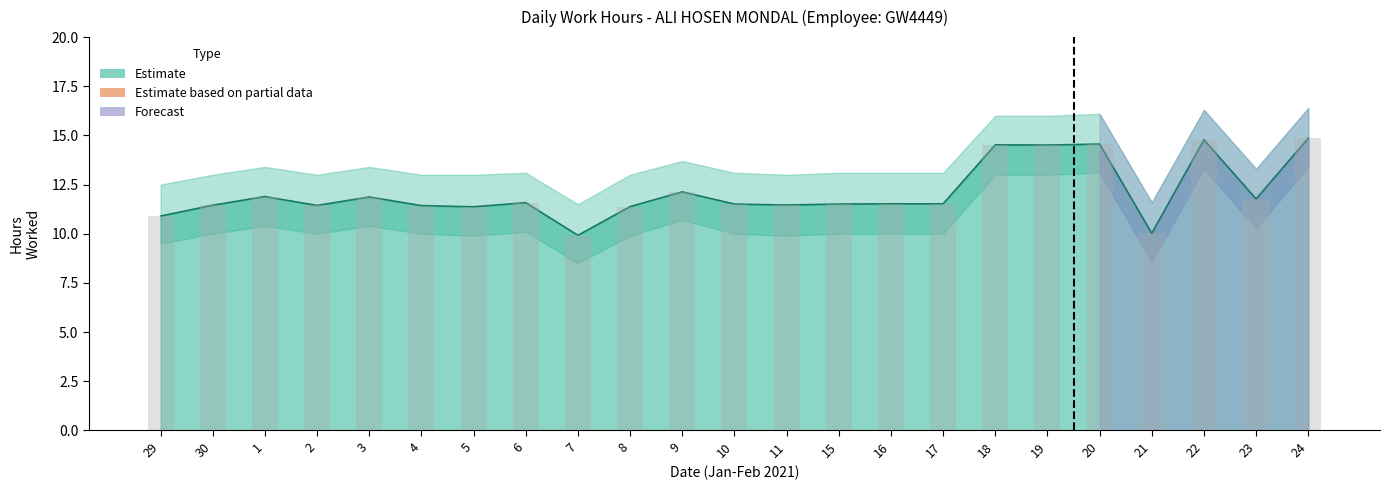

What is the greatest value displayed?

14.9